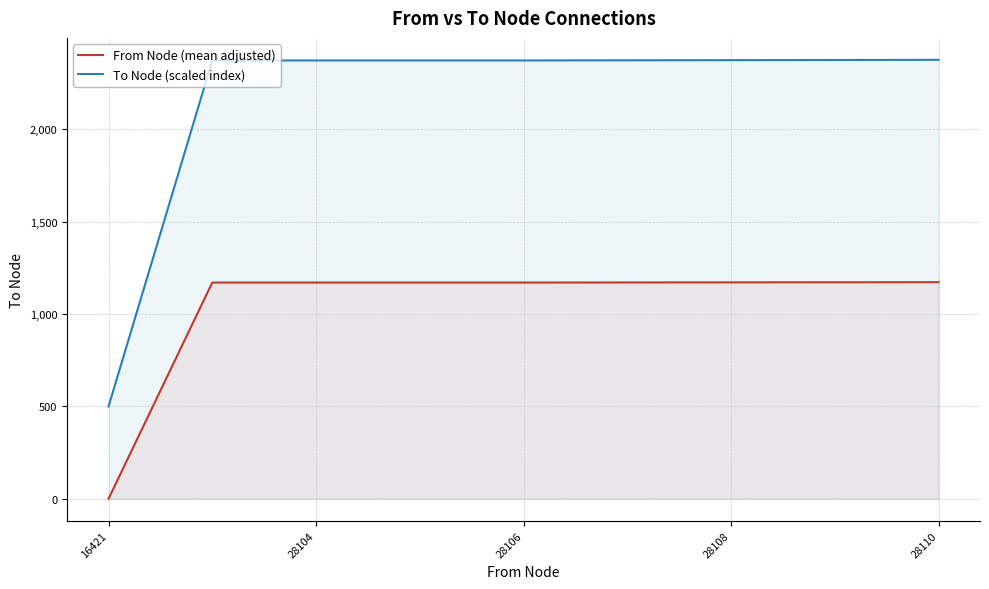

What is the spread (max minus min) of values at 28104?

1202.4